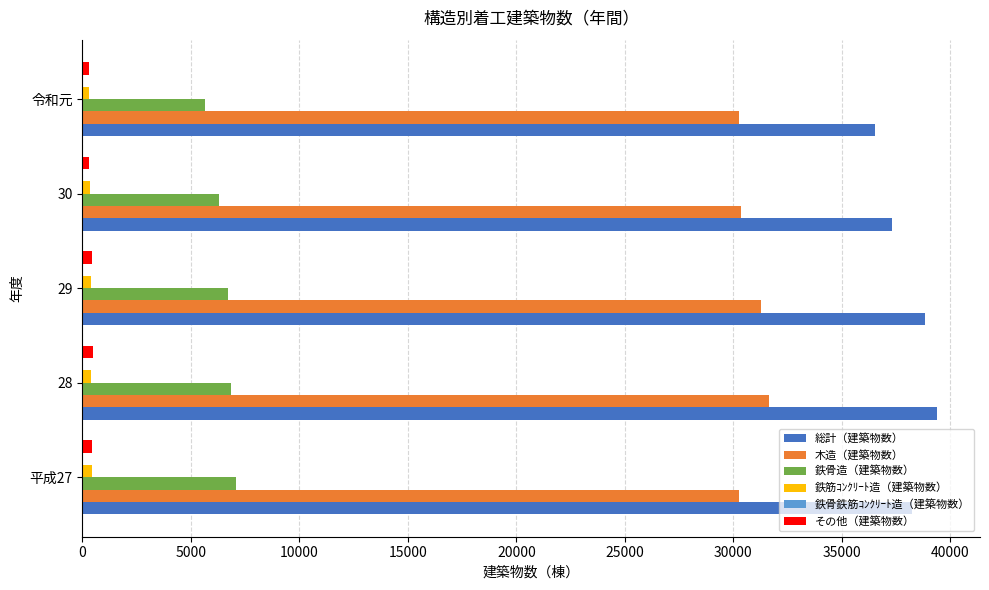

Which series has the largest range (max minus min)?

総計（建築物数）